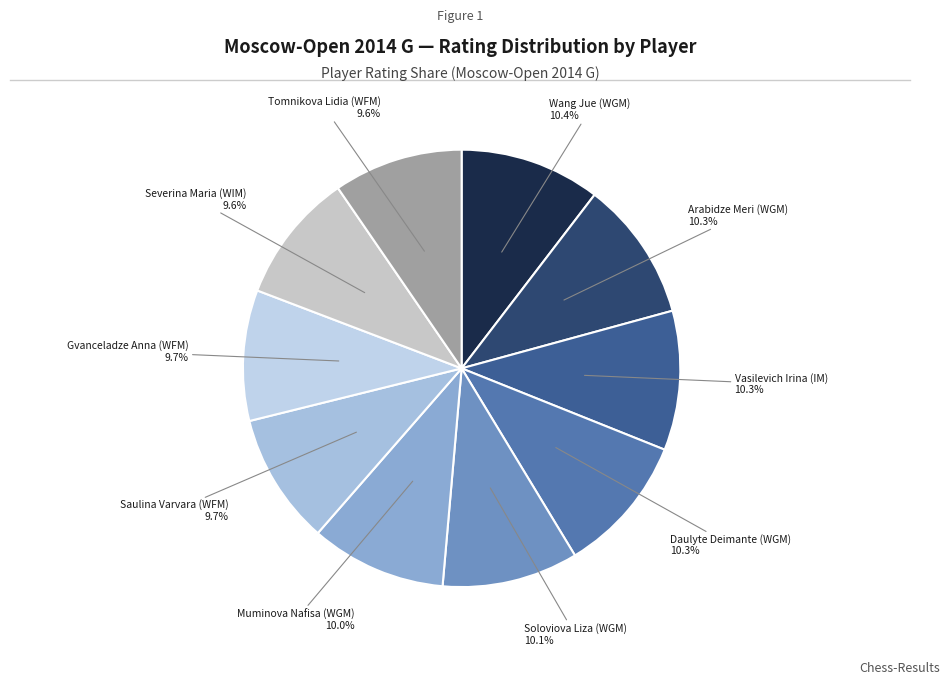

Do Tomnikova Lidia (WFM) and Daulyte Deimante (WGM) together represent more than half of the pie?

No